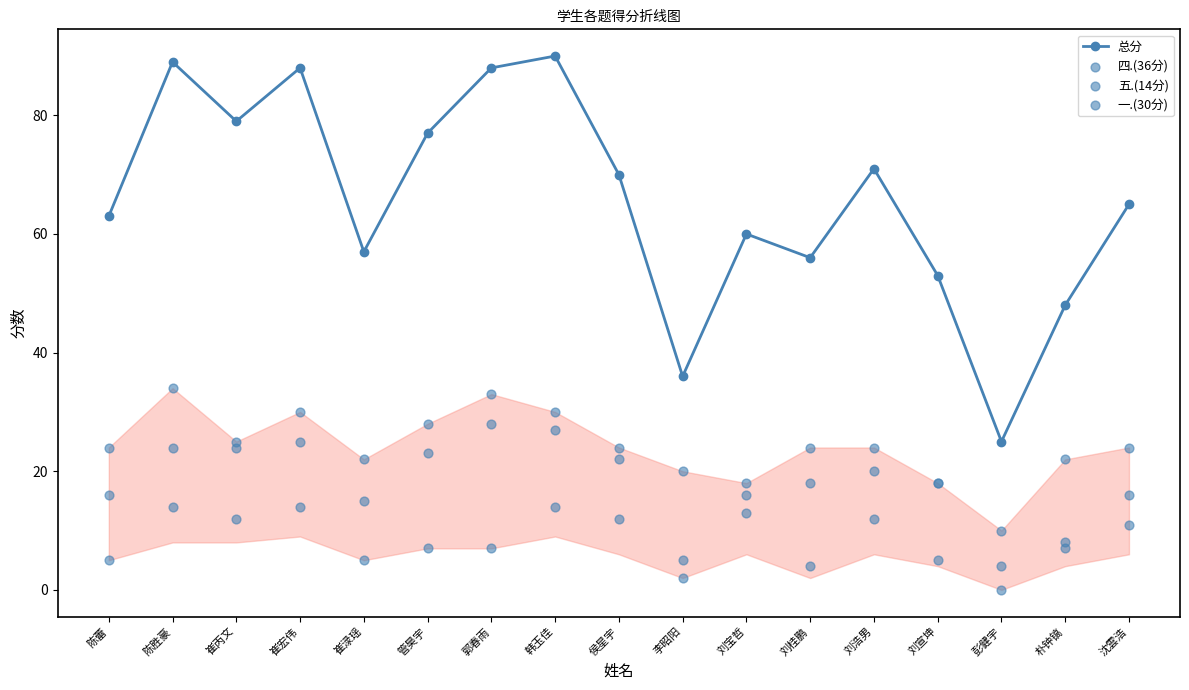

Which series has the largest Y range (max minus min)?

总分